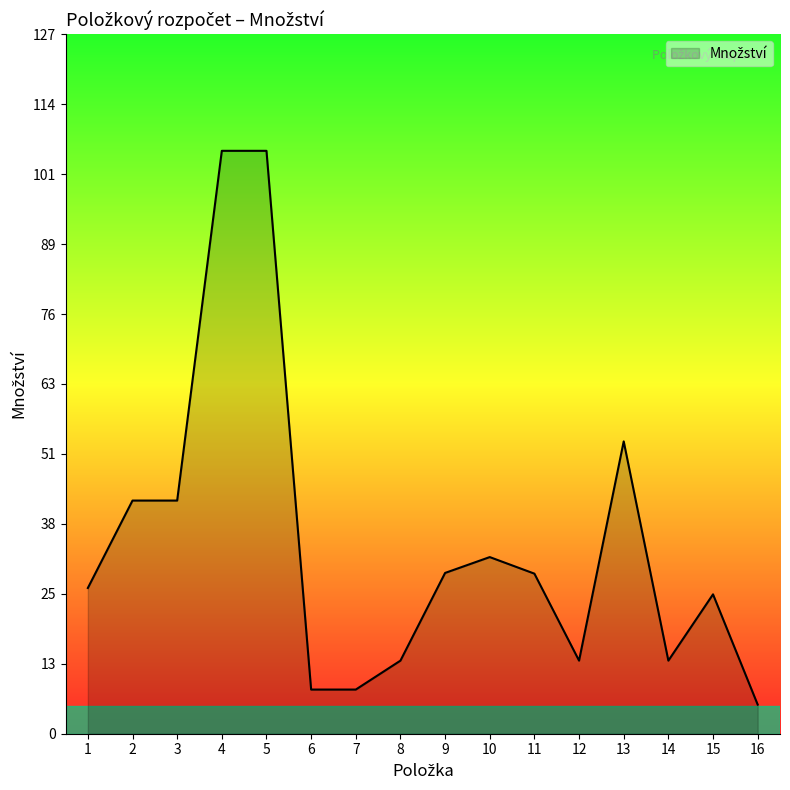

At which label is the value closest to 55?

13